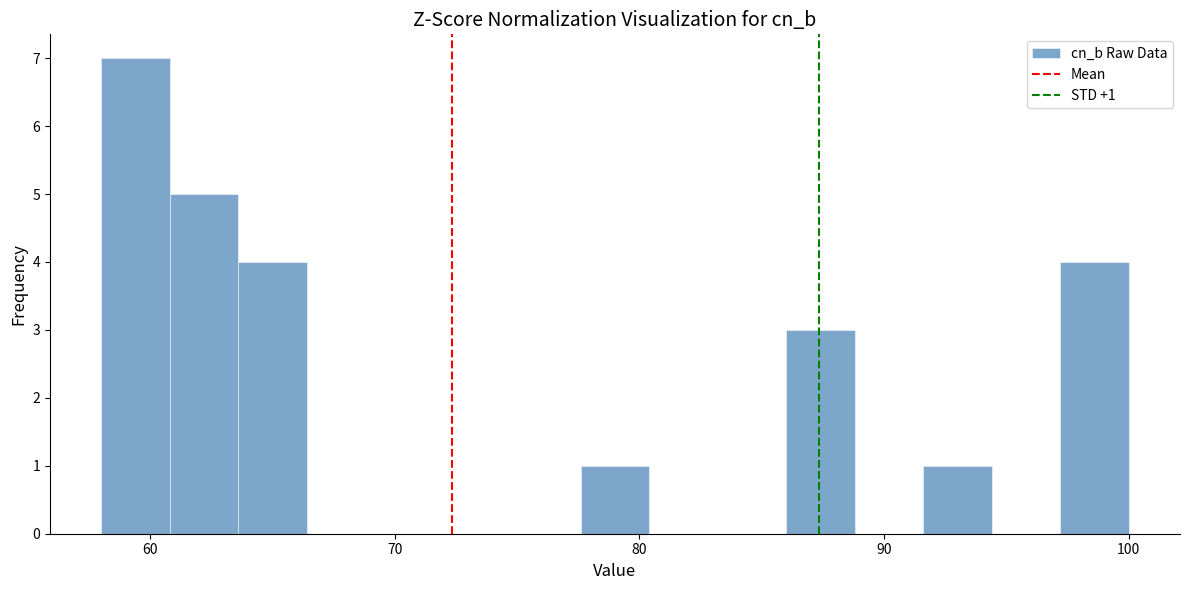

Read against the x-axis, roughly where is the centre of the tallest bar?

59